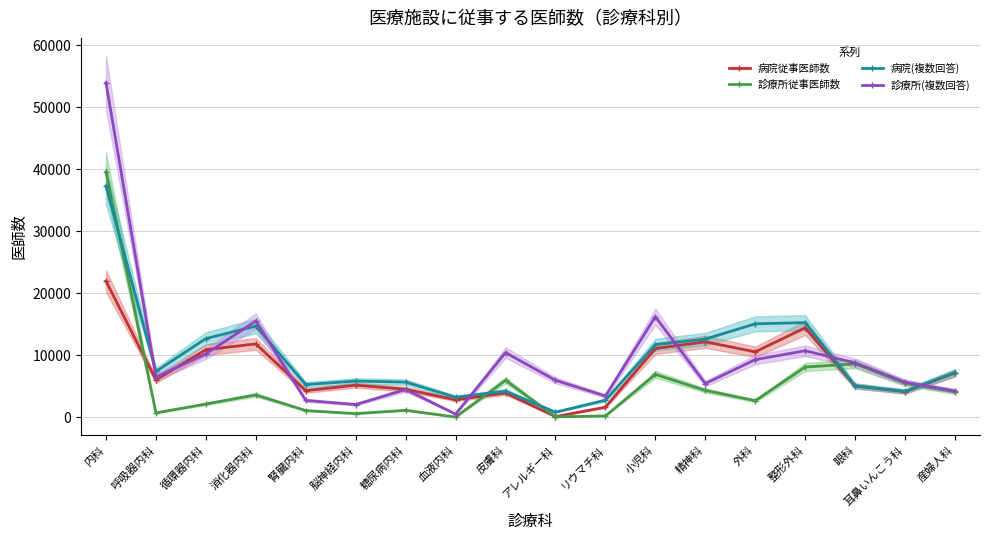

Rank the categories by 診療所従事医師数 value from highest to lowest.

内科, 眼科, 整形外科, 小児科, 皮膚科, 耳鼻いんこう科, 精神科, 産婦人科, 消化器内科, 外科, 循環器内科, 糖尿病内科, 腎臓内科, 呼吸器内科, 脳神経内科, リウマチ科, アレルギー科, 血液内科